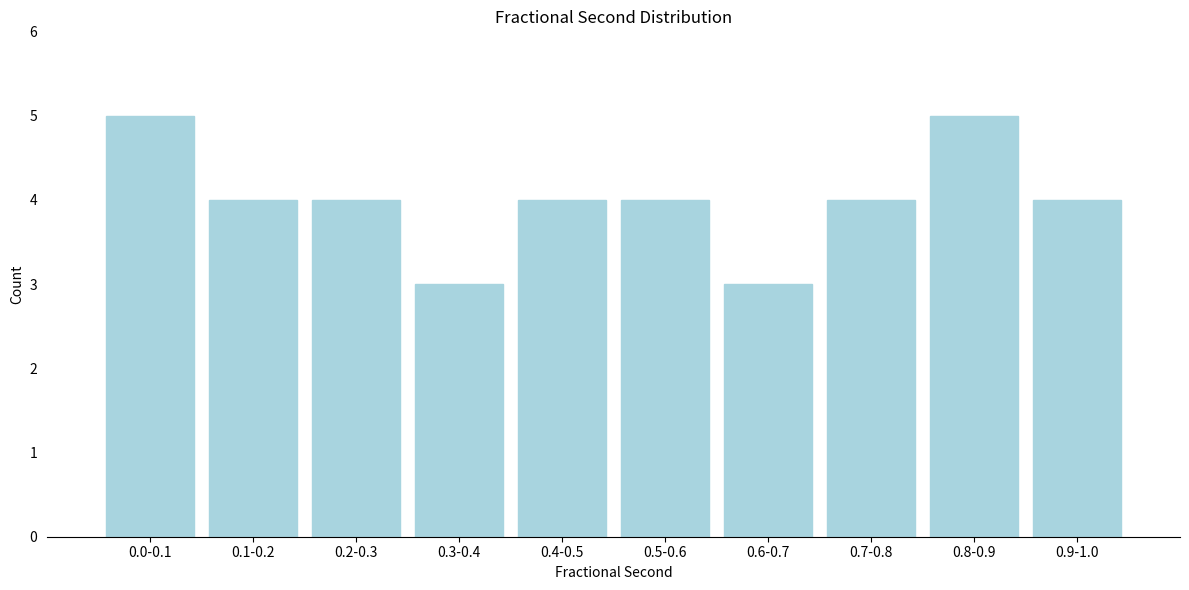

Reading left to right, what are all the values shown in this chart?

0.0-0.1=5	0.1-0.2=4	0.2-0.3=4	0.3-0.4=3	0.4-0.5=4	0.5-0.6=4	0.6-0.7=3	0.7-0.8=4	0.8-0.9=5	0.9-1.0=4